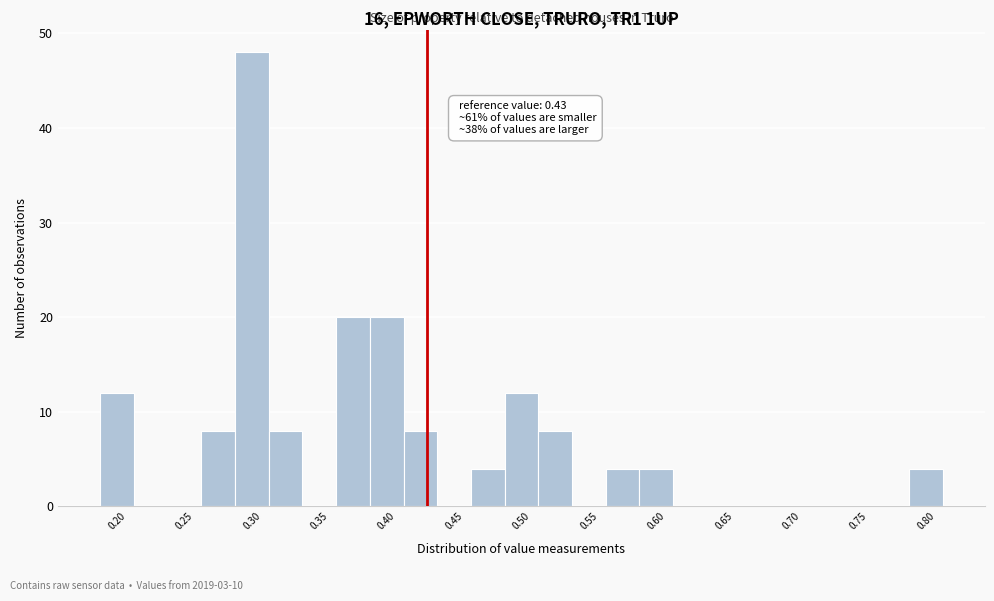

Which range on the x-axis has the tallest bar?

0.290 to 0.315